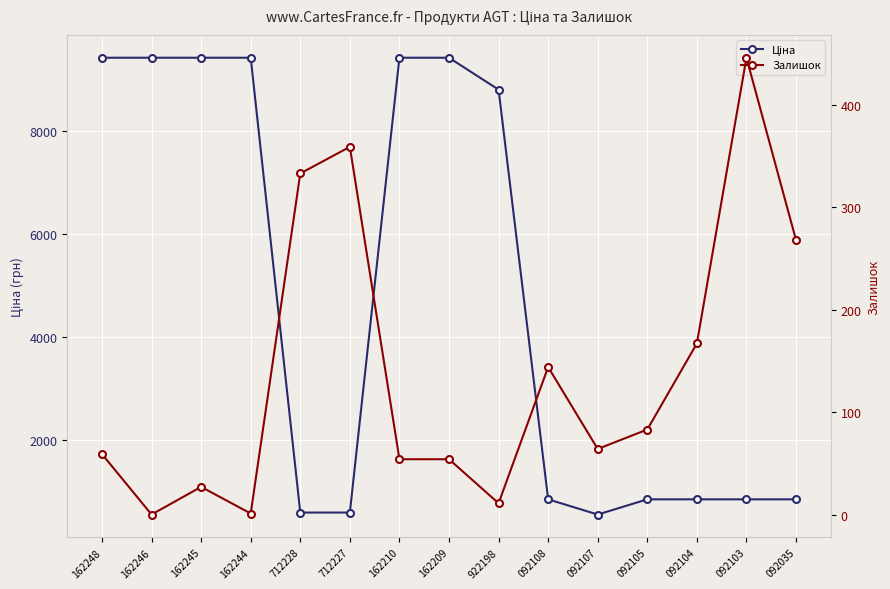

Where is the first local maximum for Залишок?

162245